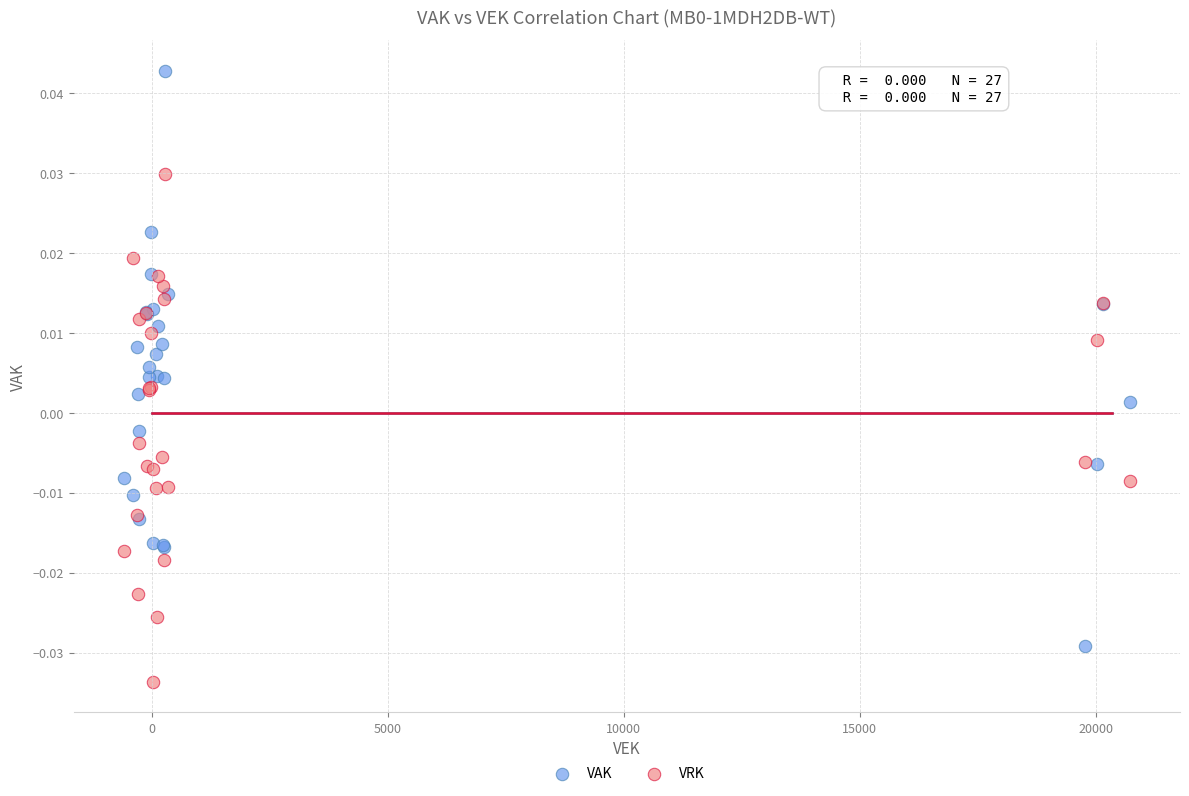

Which series reaches the maximum Y coordinate?

VAK